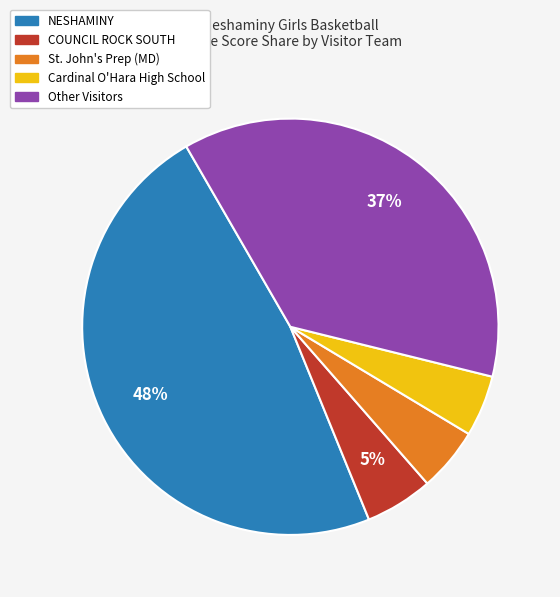

What percentage is the NESHAMINY slice, to the nearest percent?

48%